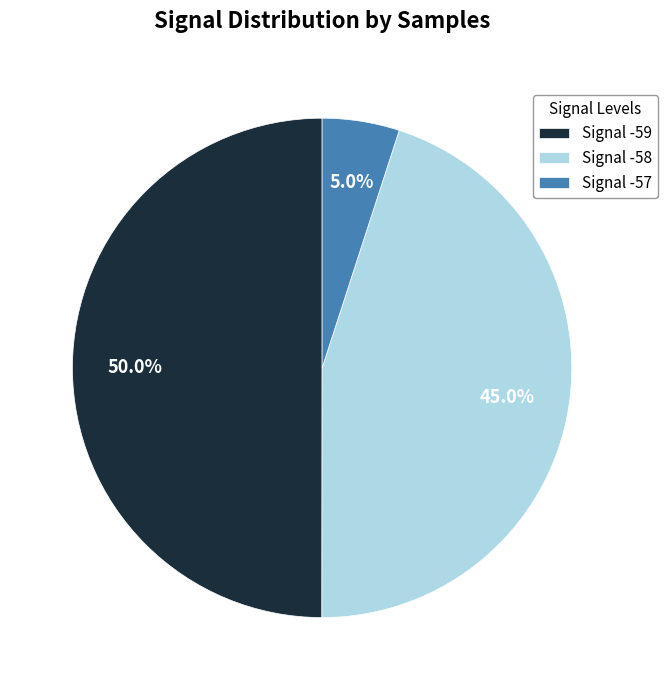

Does Signal -58 account for over 50% of the chart?

No